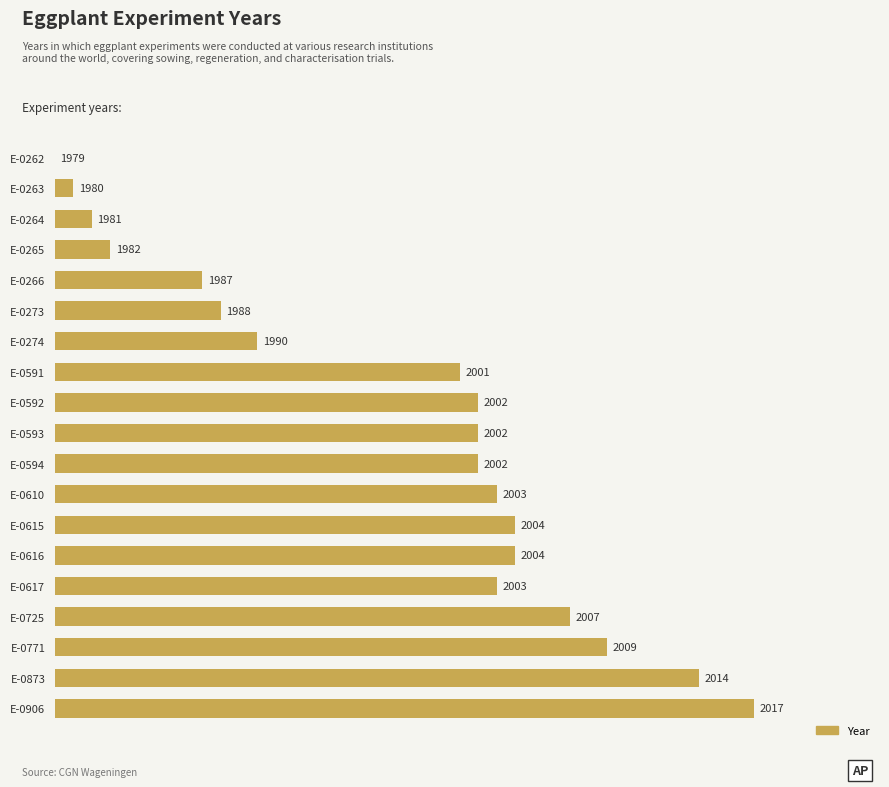

Does the chart contain any negative values?

No